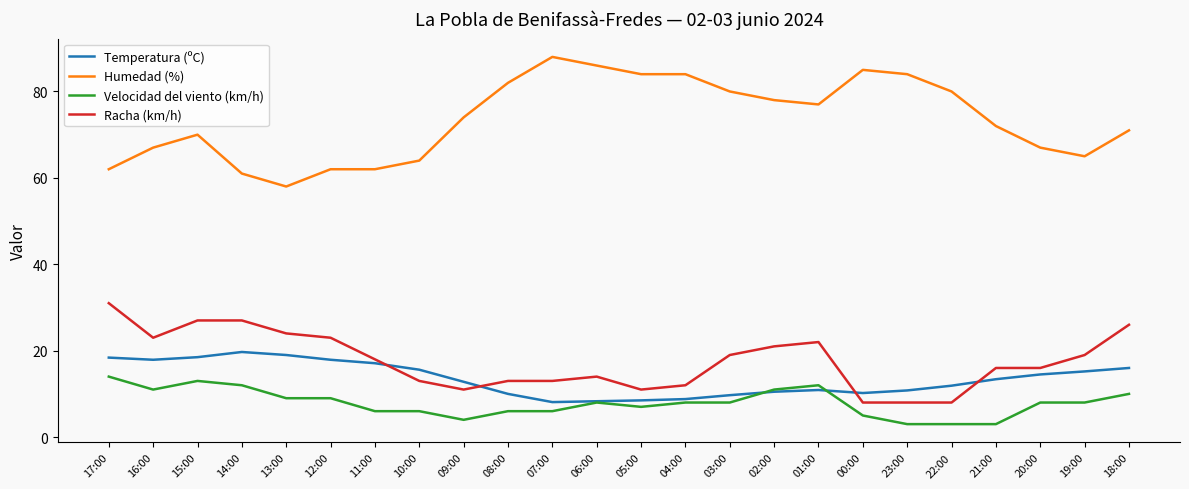

What is the maximum value shown in the chart?

88.0